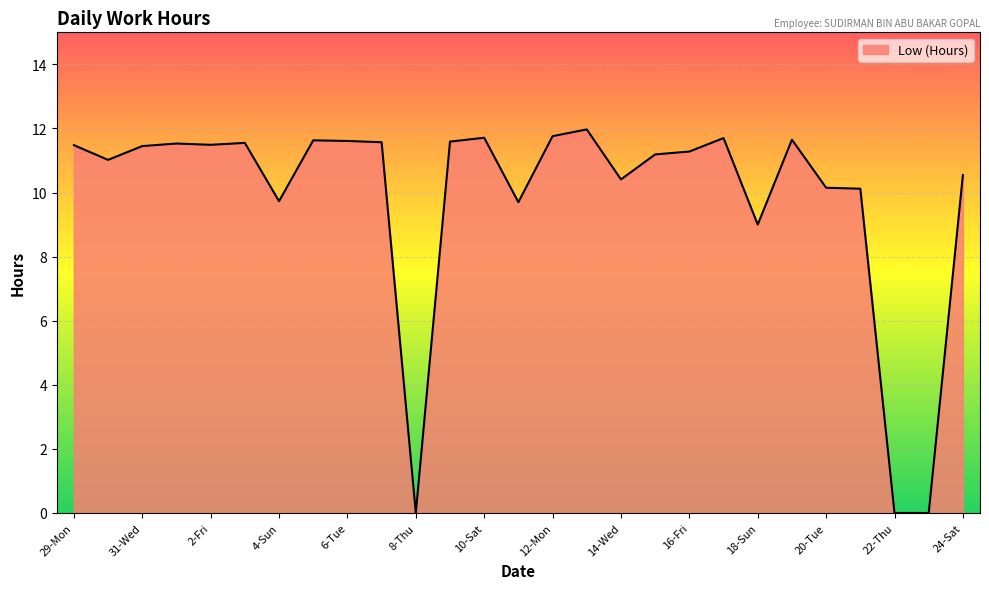

Is it true that the value at 14-Wed is 10.4?

True